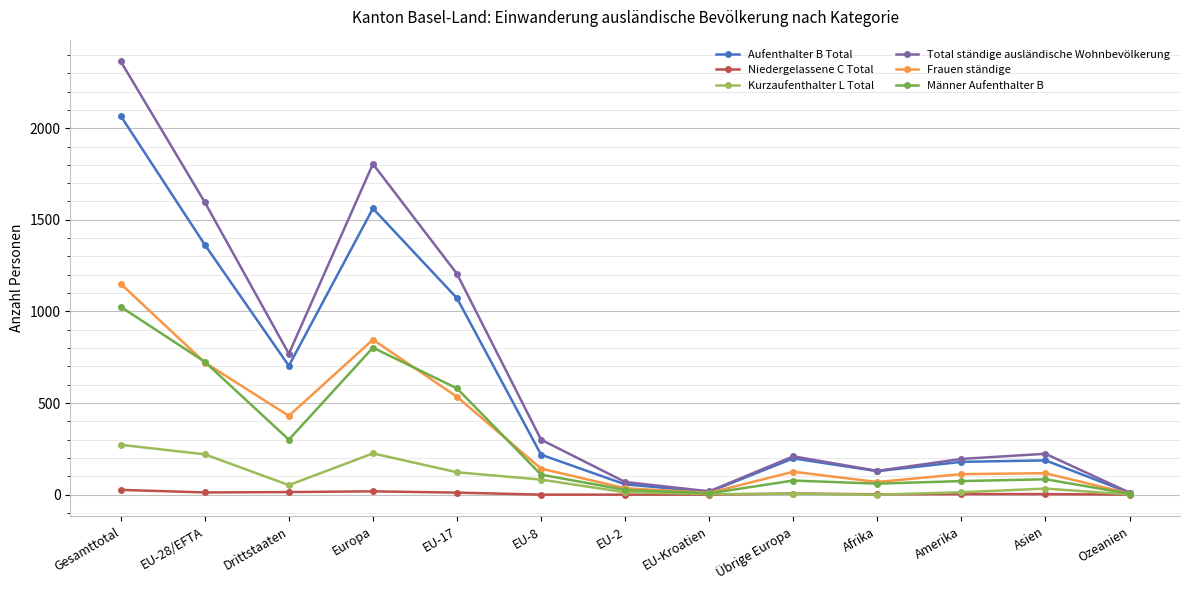

True or false: Kurzaufenthalter L Total has a value of 272 at Gesamttotal.

True